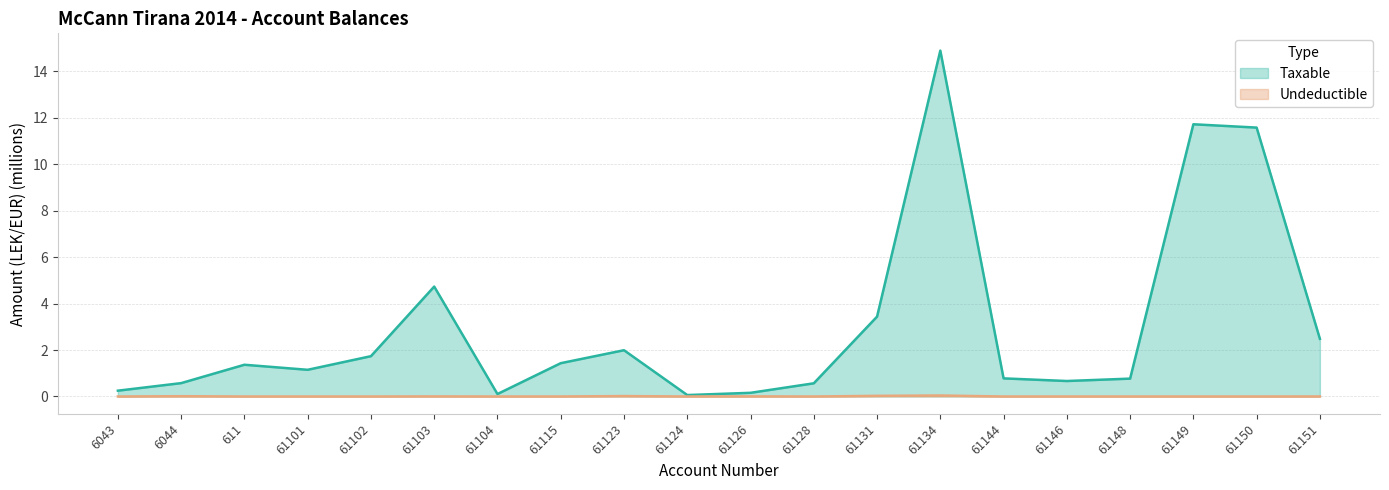

True or false: Undeductible has a value of 0.0 at 61103.

True